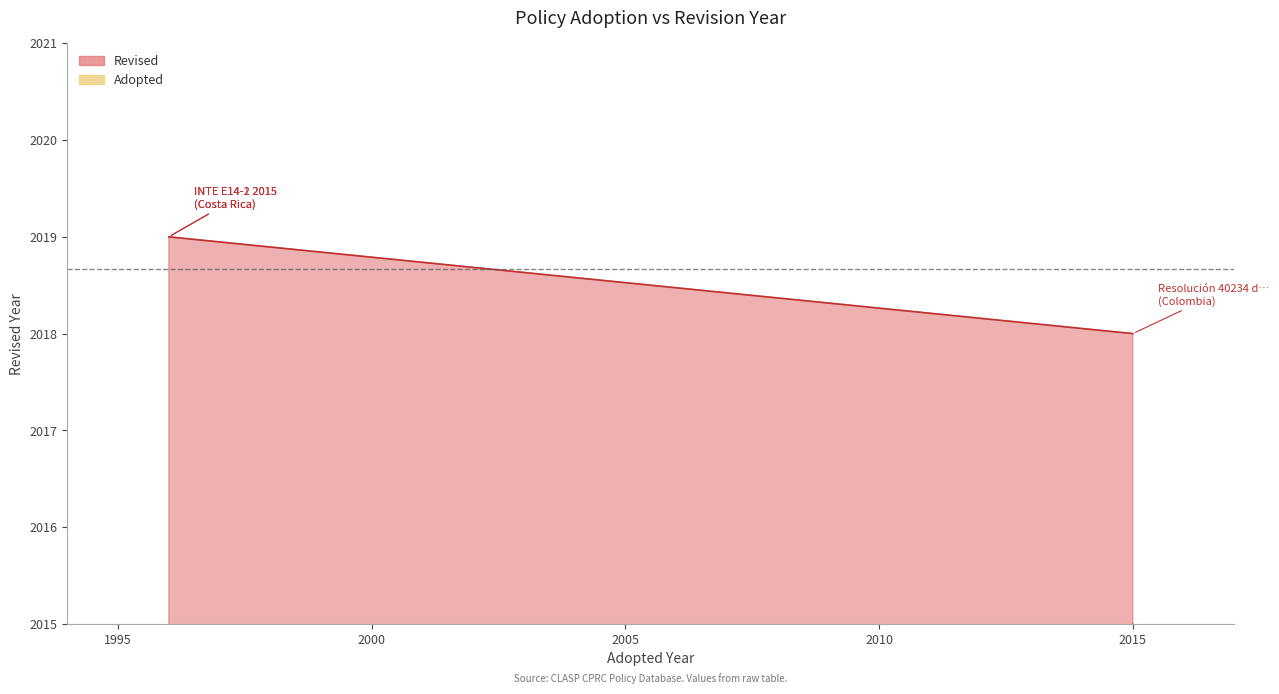

What is the minimum value shown in the chart?

2018